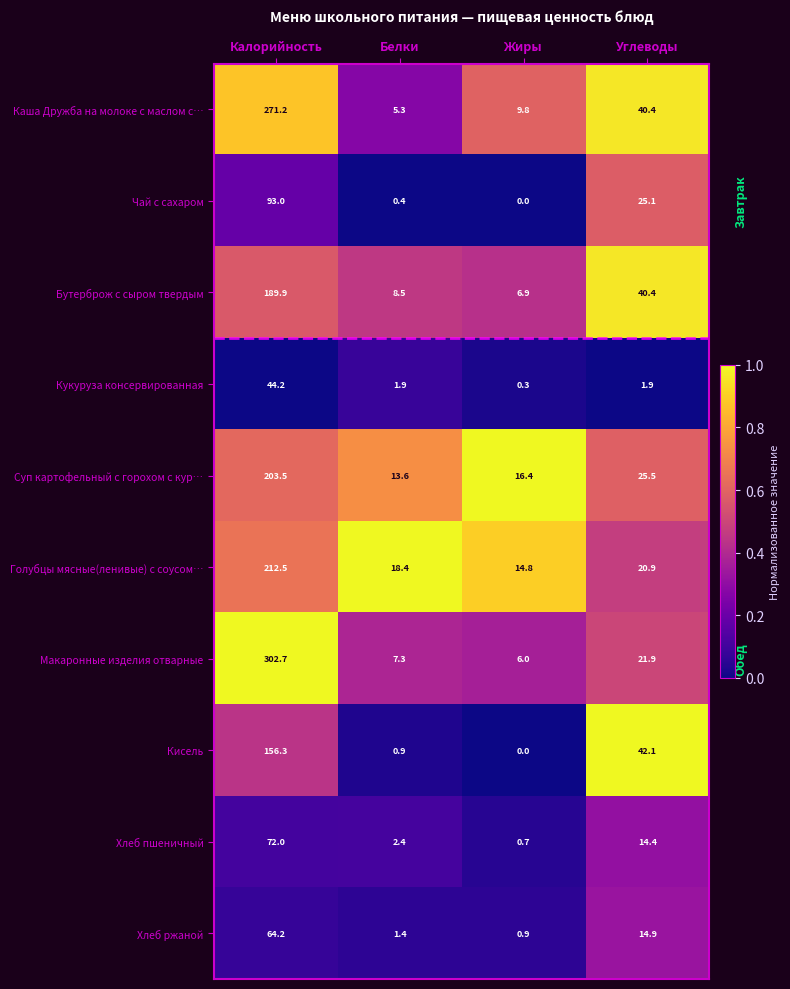

What is the difference between the maximum and minimum values in the Голубцы мясные(ленивые) с соусом… series?

197.7